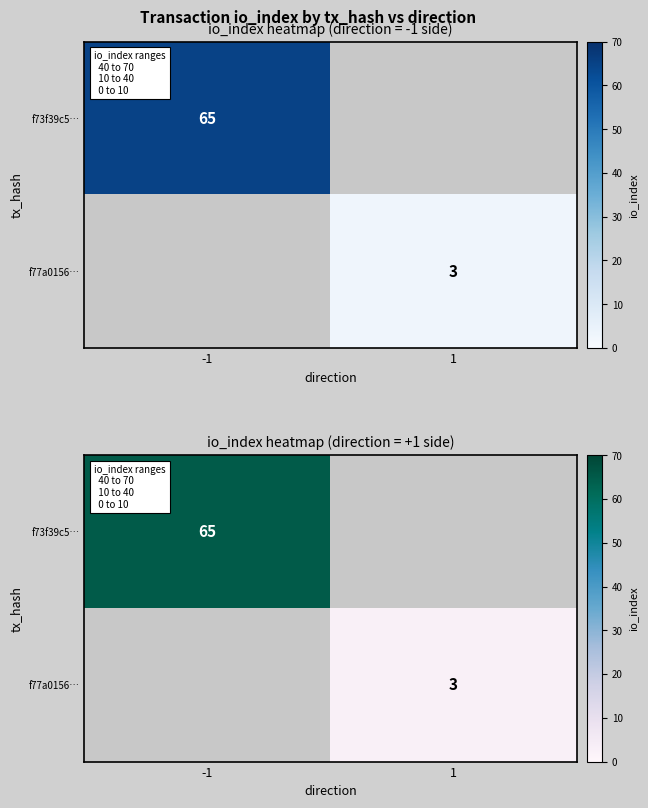

Rank the categories by f73f39c5… value from highest to lowest.

-1, 1